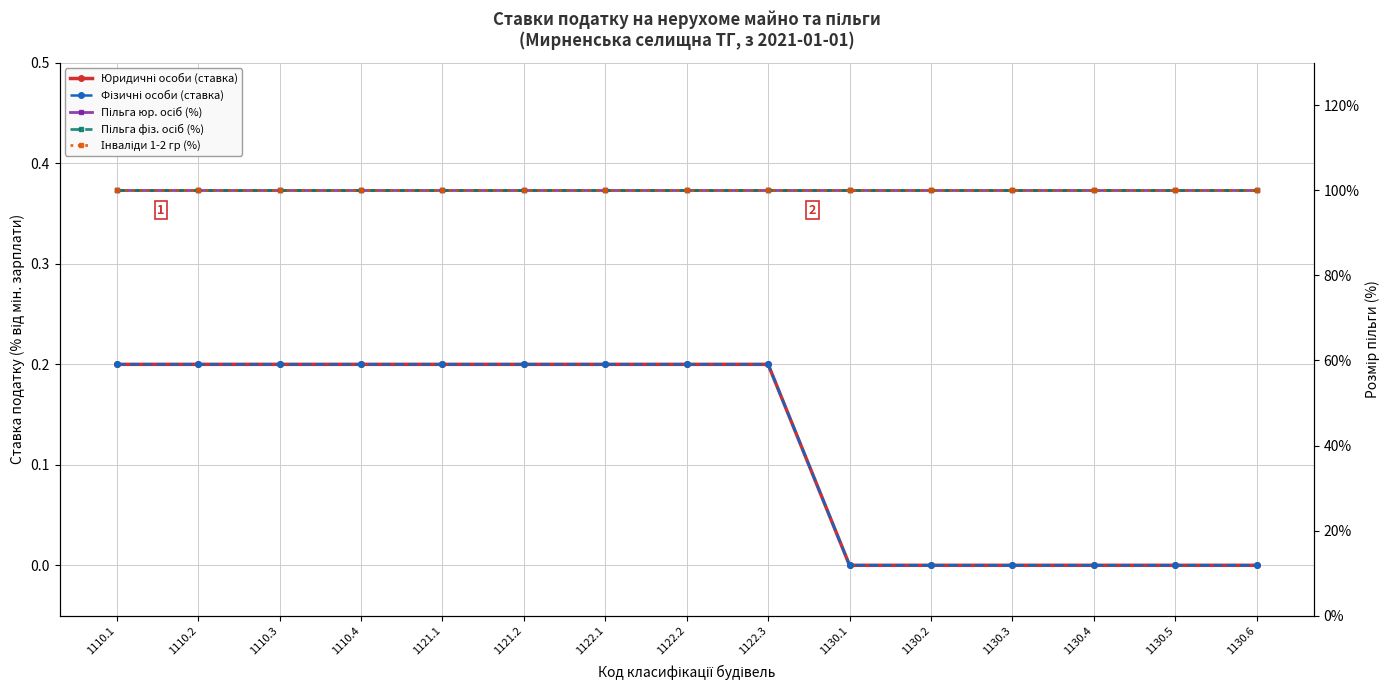

At how many categories does at least one series exceed 38?

15